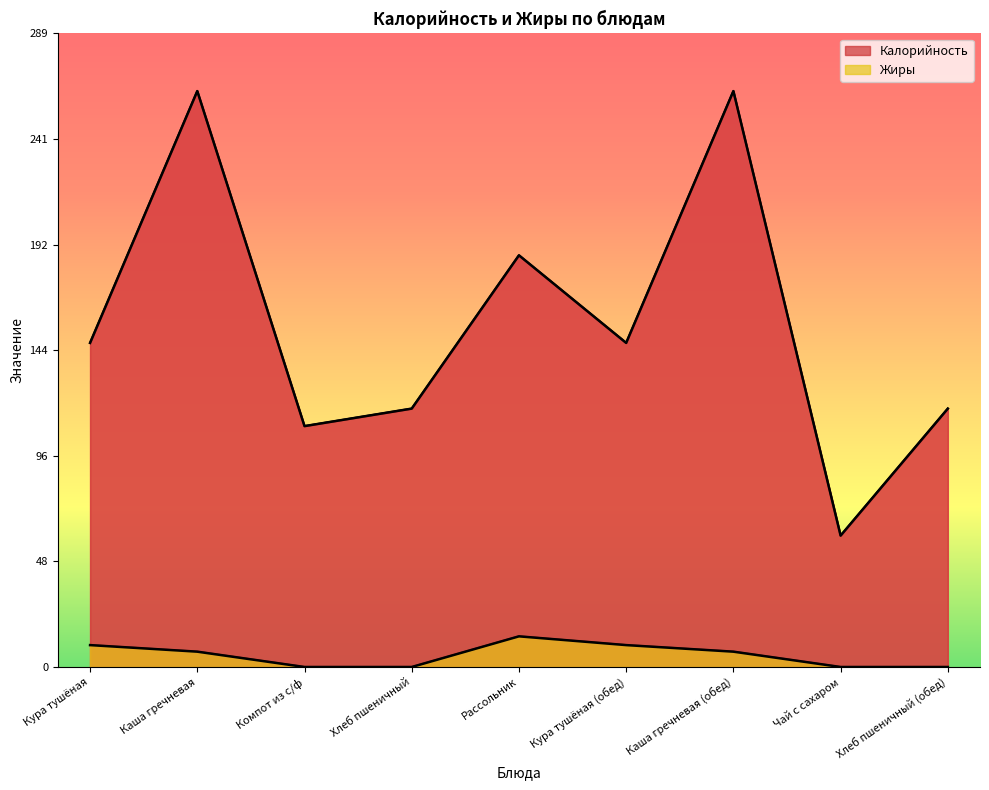

Between Кура тушёная and Рассольник, which series saw the biggest shift?

Калорийность